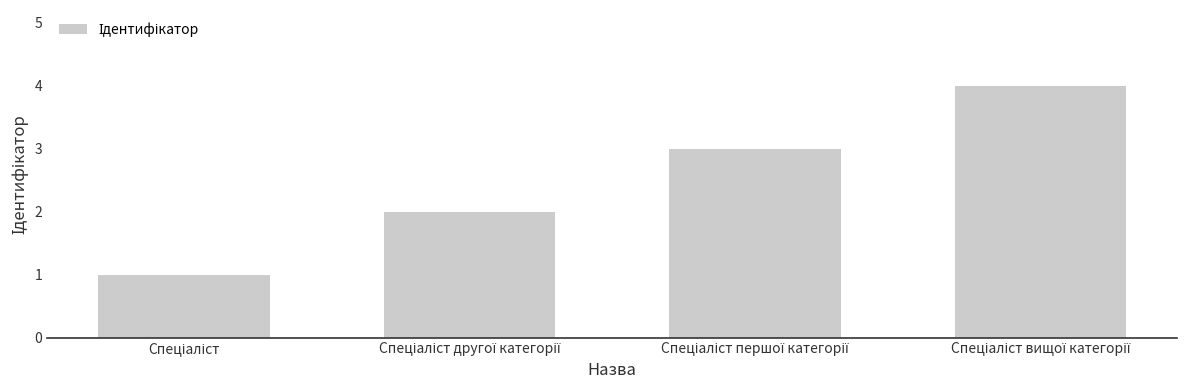

What is the maximum value shown in the chart?

4